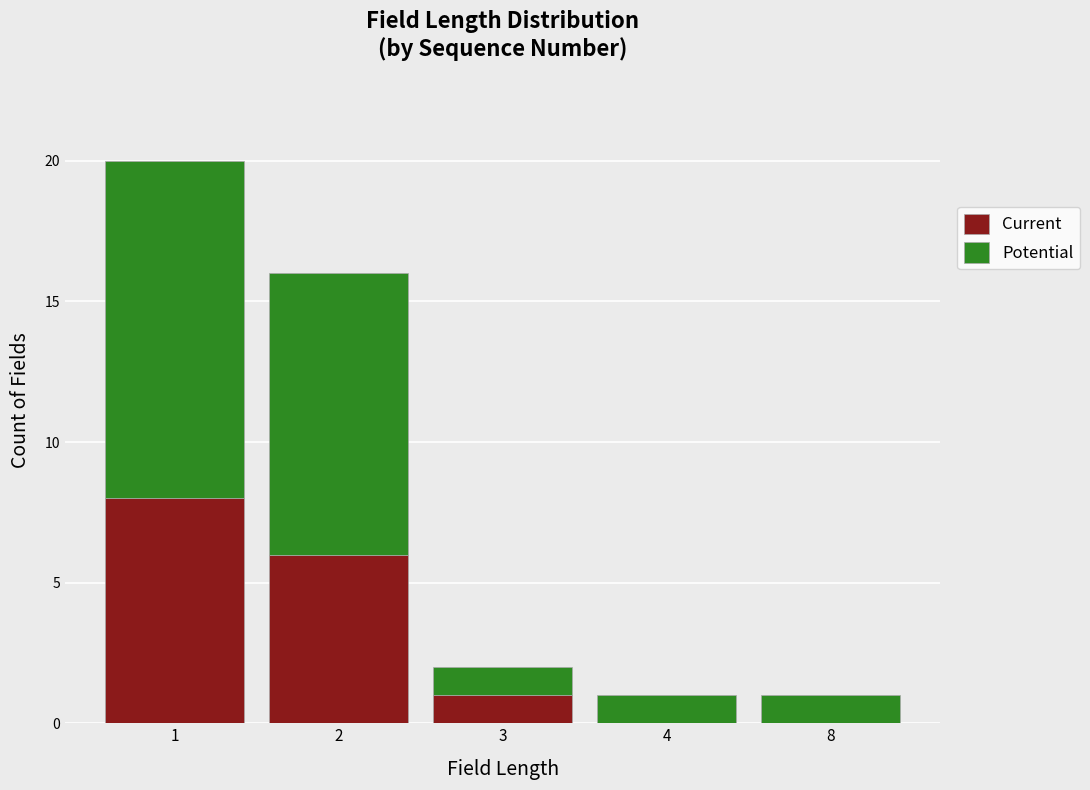

Reading left to right, transcribe the values for Current.

1=8	2=6	3=1	4=0	8=0